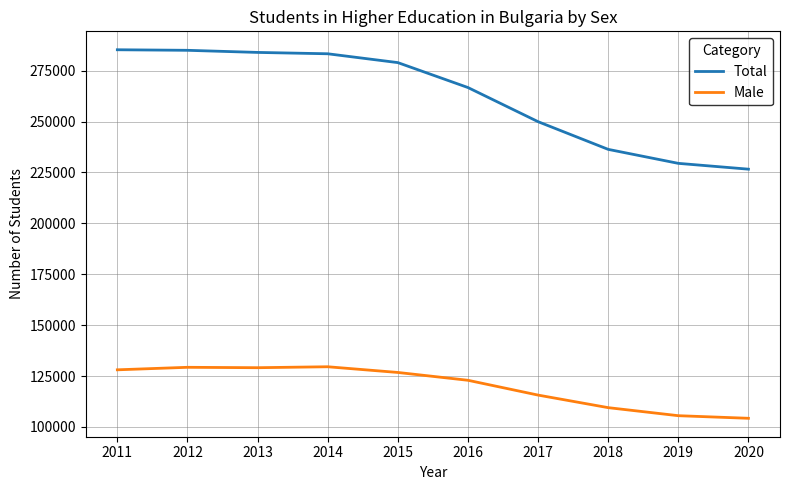

At which label is Total closest to 255936?

2017